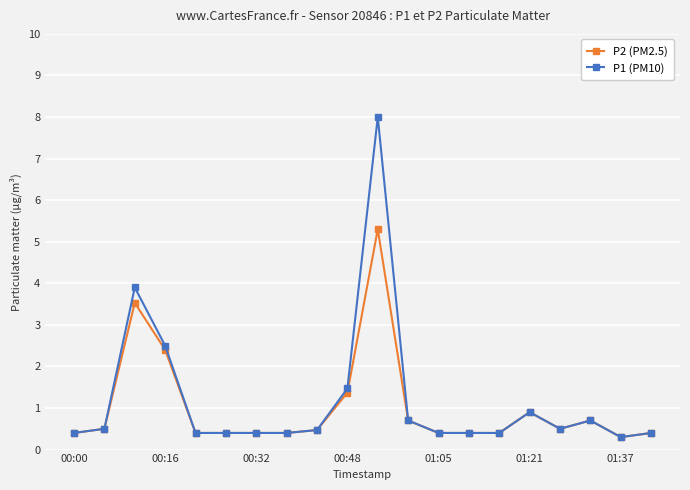

True or false: P1 (PM10) has more than 0 interior local peaks.

True